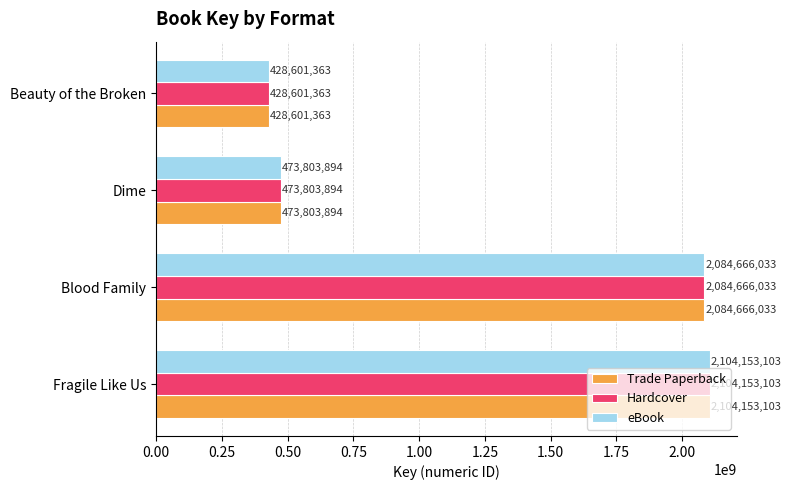

Where is Trade Paperback nearest to the value 1266377233?

Dime